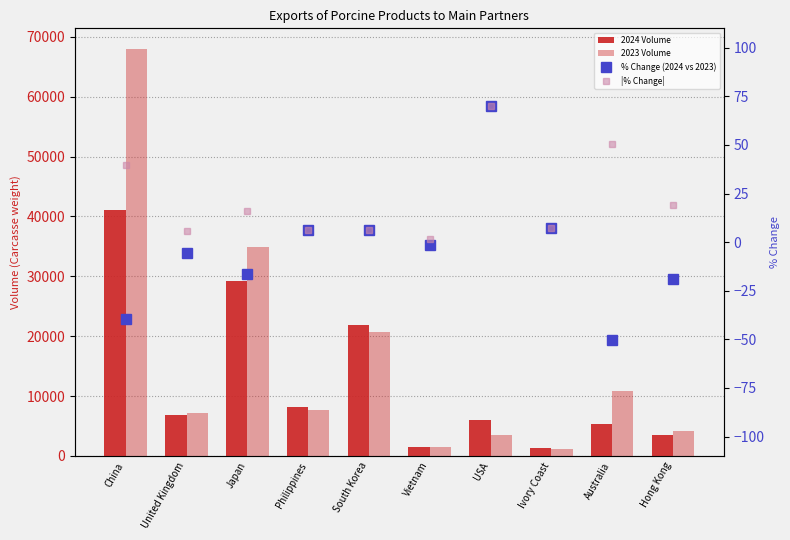

What is the label of the 10th bar from the left?

Hong Kong